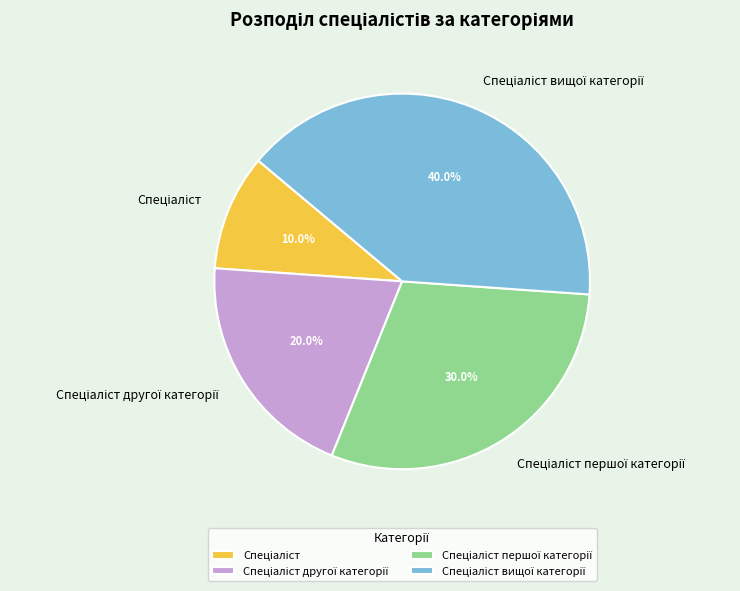

Does any single category account for the majority?

No